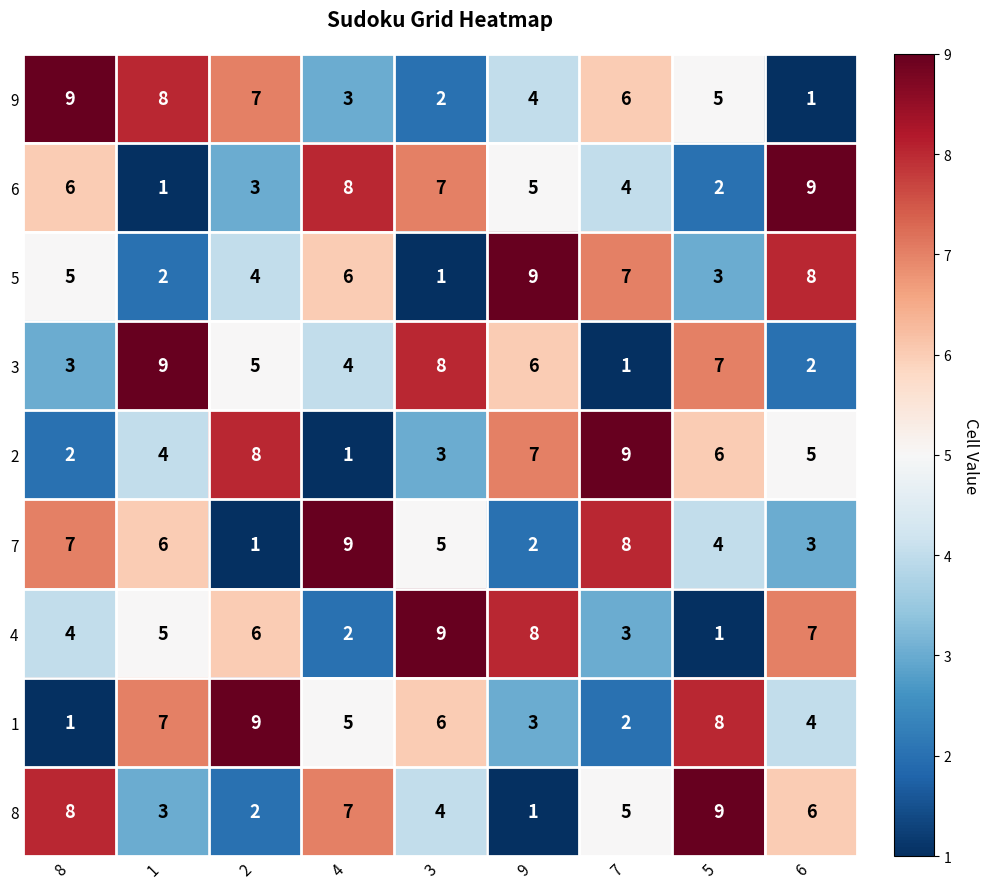

How many categories are shown in the chart?

9